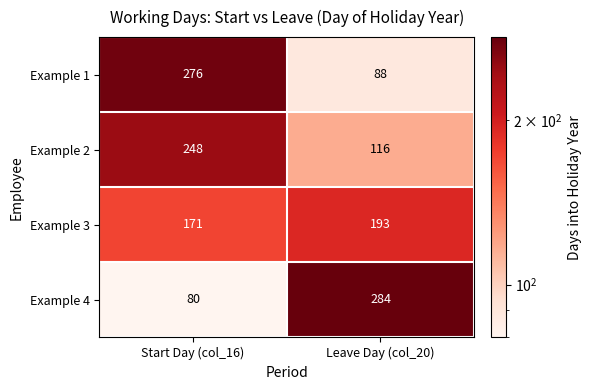

Reading right to left, what are all the values shown in this chart?

Example 1: Leave Day (col_20)=88	Start Day (col_16)=276
Example 2: Leave Day (col_20)=116	Start Day (col_16)=248
Example 3: Leave Day (col_20)=193	Start Day (col_16)=171
Example 4: Leave Day (col_20)=284	Start Day (col_16)=80